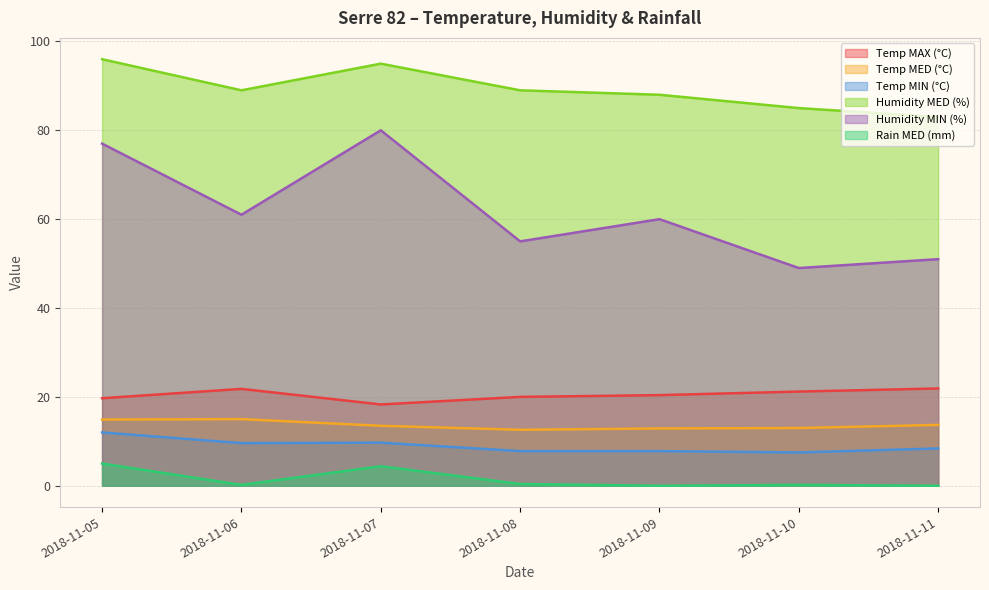

Which category has the lowest value across all series?

2018-11-09